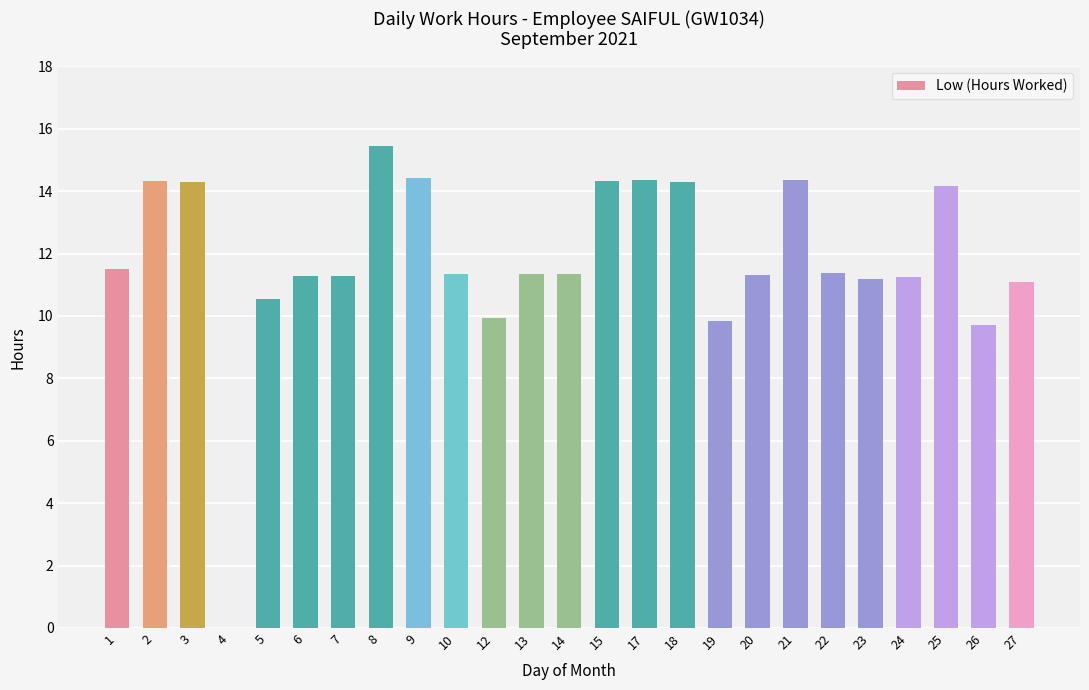

What is the sum of all values?

294.3